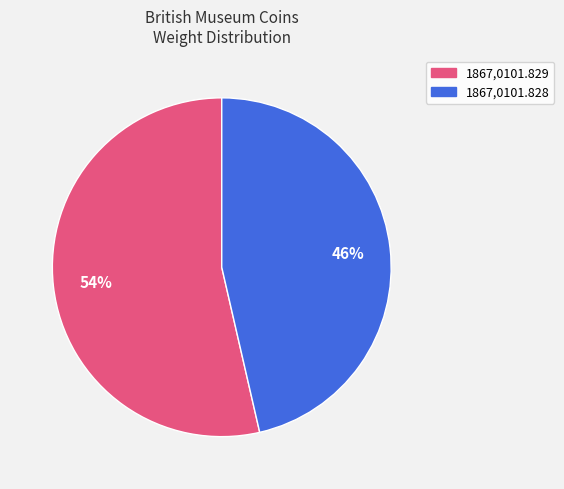

To the nearest percent, what percentage of the pie is 1867,0101.828?

46%